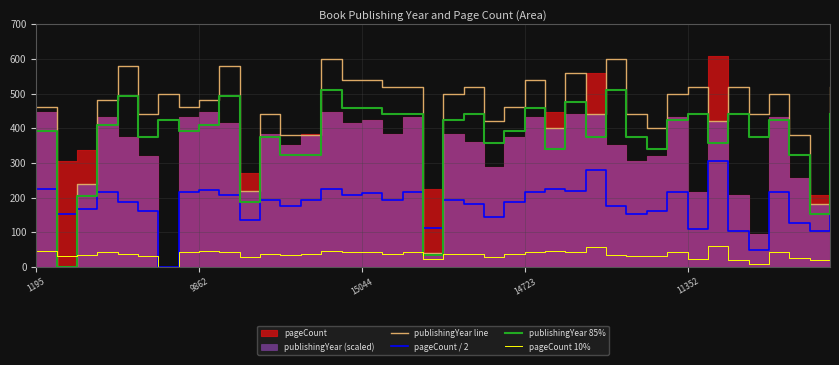

Is it true that pageCount 10% equals 67.0 at 18?

False